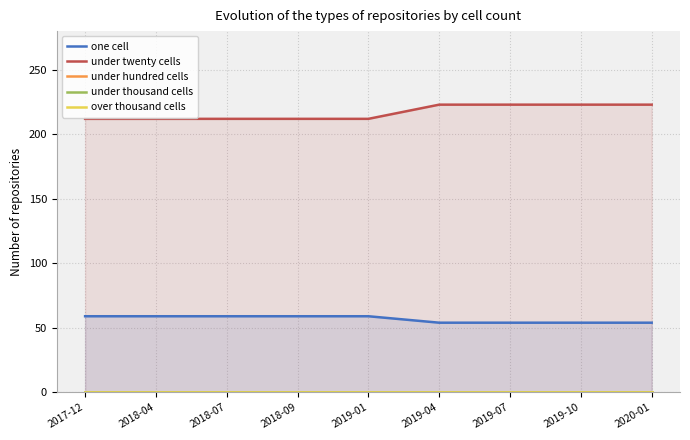

Reading left to right, list all the values displayed in this chart.

one cell: 2017-12=59	2018-04=59	2018-07=59	2018-09=59	2019-01=59	2019-04=54	2019-07=54	2019-10=54	2020-01=54
under twenty cells: 2017-12=212	2018-04=212	2018-07=212	2018-09=212	2019-01=212	2019-04=223	2019-07=223	2019-10=223	2020-01=223
under hundred cells: 2017-12=0	2018-04=0	2018-07=0	2018-09=0	2019-01=0	2019-04=0	2019-07=0	2019-10=0	2020-01=0
under thousand cells: 2017-12=0	2018-04=0	2018-07=0	2018-09=0	2019-01=0	2019-04=0	2019-07=0	2019-10=0	2020-01=0
over thousand cells: 2017-12=0	2018-04=0	2018-07=0	2018-09=0	2019-01=0	2019-04=0	2019-07=0	2019-10=0	2020-01=0